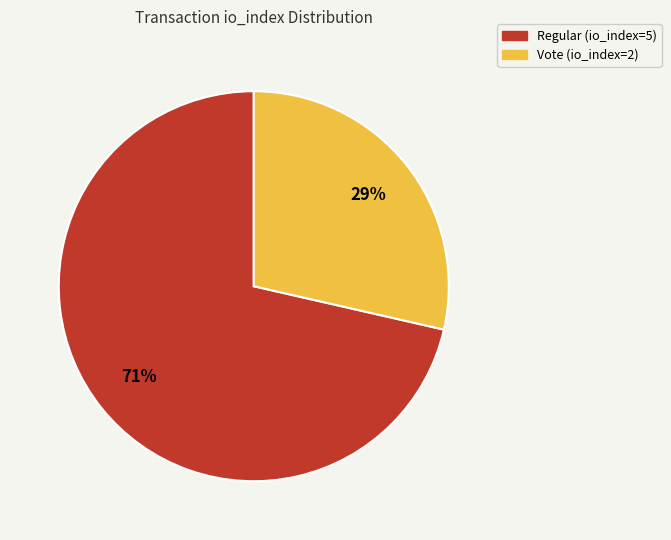

Combined, do Vote (io_index=2) and Regular (io_index=5) account for over 50%?

Yes